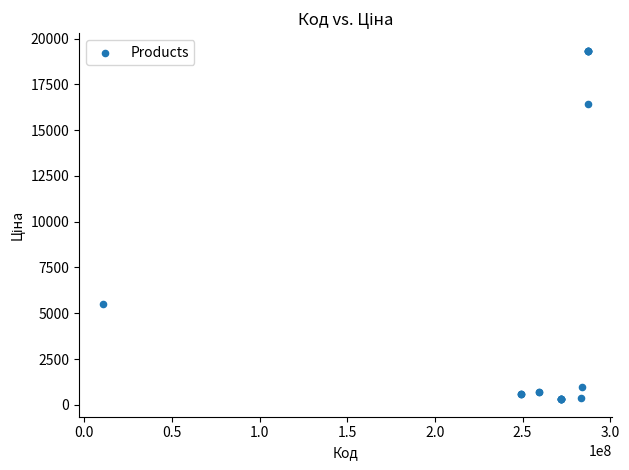

What Y value in the scatter plot is closest to 9821?

5497.3